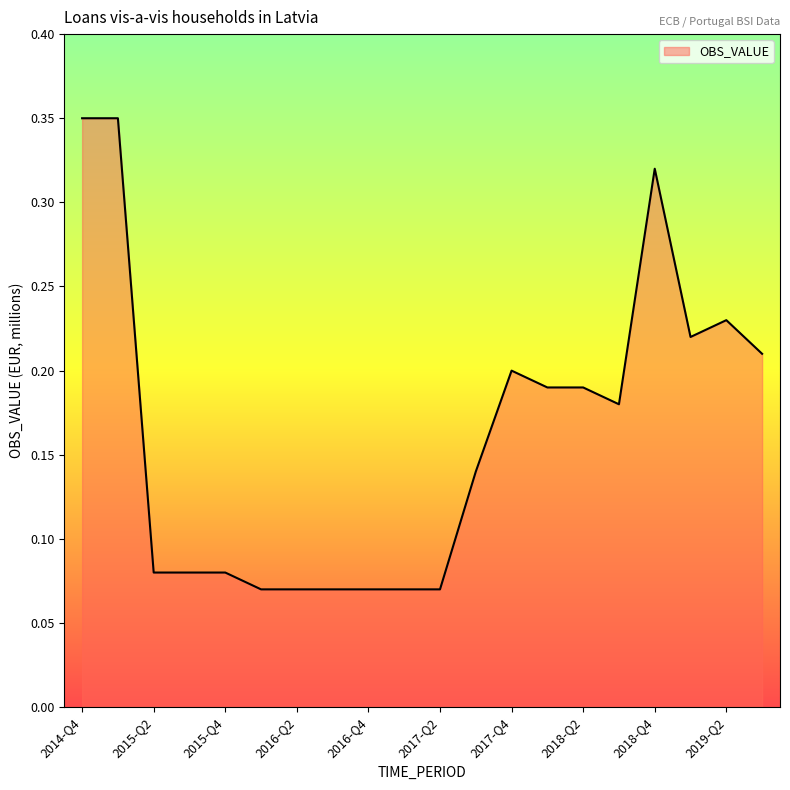

What is the value of the 13th point from the left?

0.2